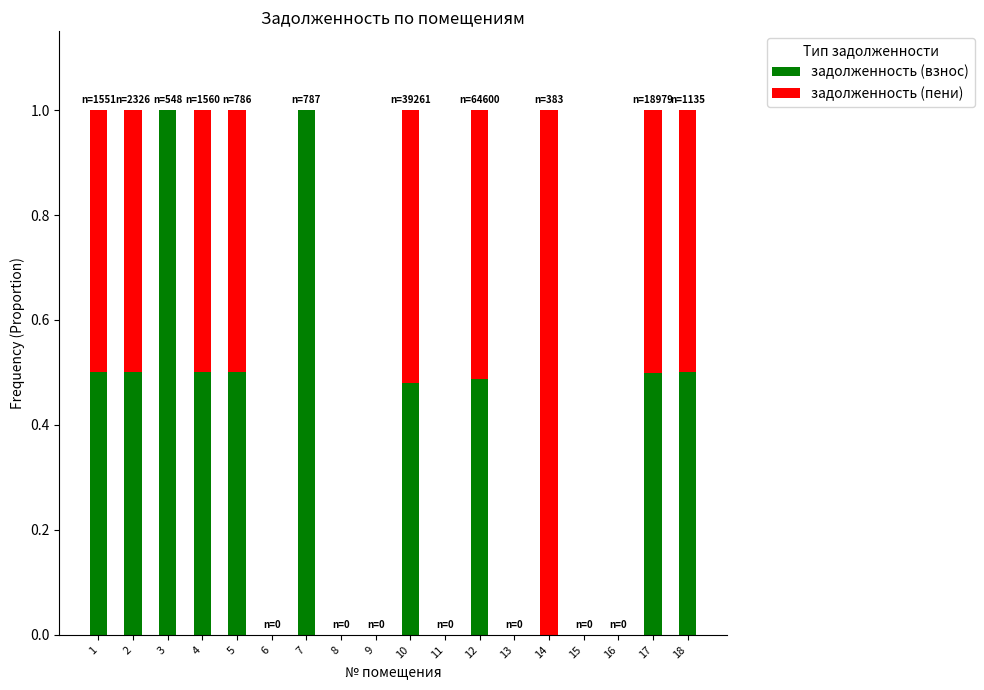

What is the sum of all задолженность (взнос) values?

6.0